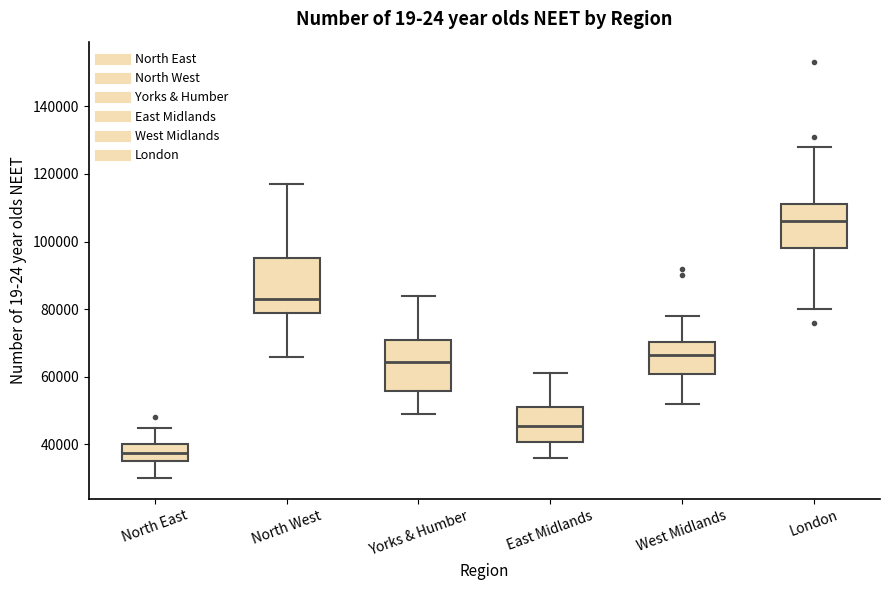

Reading left to right, read every box against the y-axis: the position of its median line, the range the box covers, and the ends of its whiskers. The values are not printed on the chart, so give them approximately, as read against the axis.

North East: median 38000, box 36000 to 40000, whiskers 30000 to 46000
North West: median 84000, box 80000 to 96000, whiskers 66000 to 118000
Yorks & Humber: median 64000, box 56000 to 72000, whiskers 50000 to 84000
East Midlands: median 46000, box 40000 to 52000, whiskers 36000 to 62000
West Midlands: median 66000, box 60000 to 70000, whiskers 52000 to 78000
London: median 106000, box 98000 to 112000, whiskers 80000 to 128000